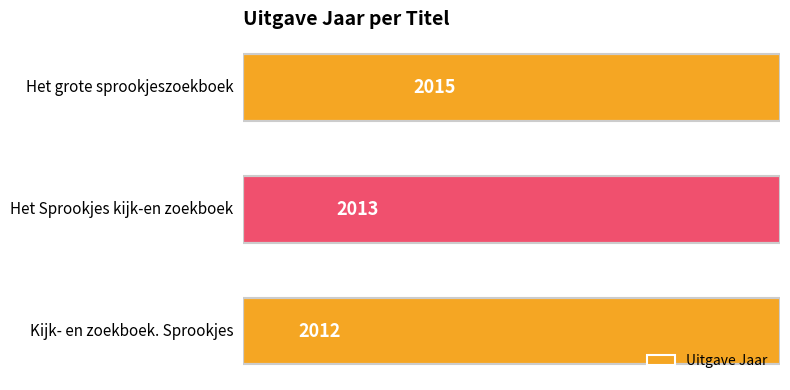

List the labels in order of value, largest first.

Het grote sprookjeszoekboek, Het Sprookjes kijk-en zoekboek, Kijk- en zoekboek. Sprookjes